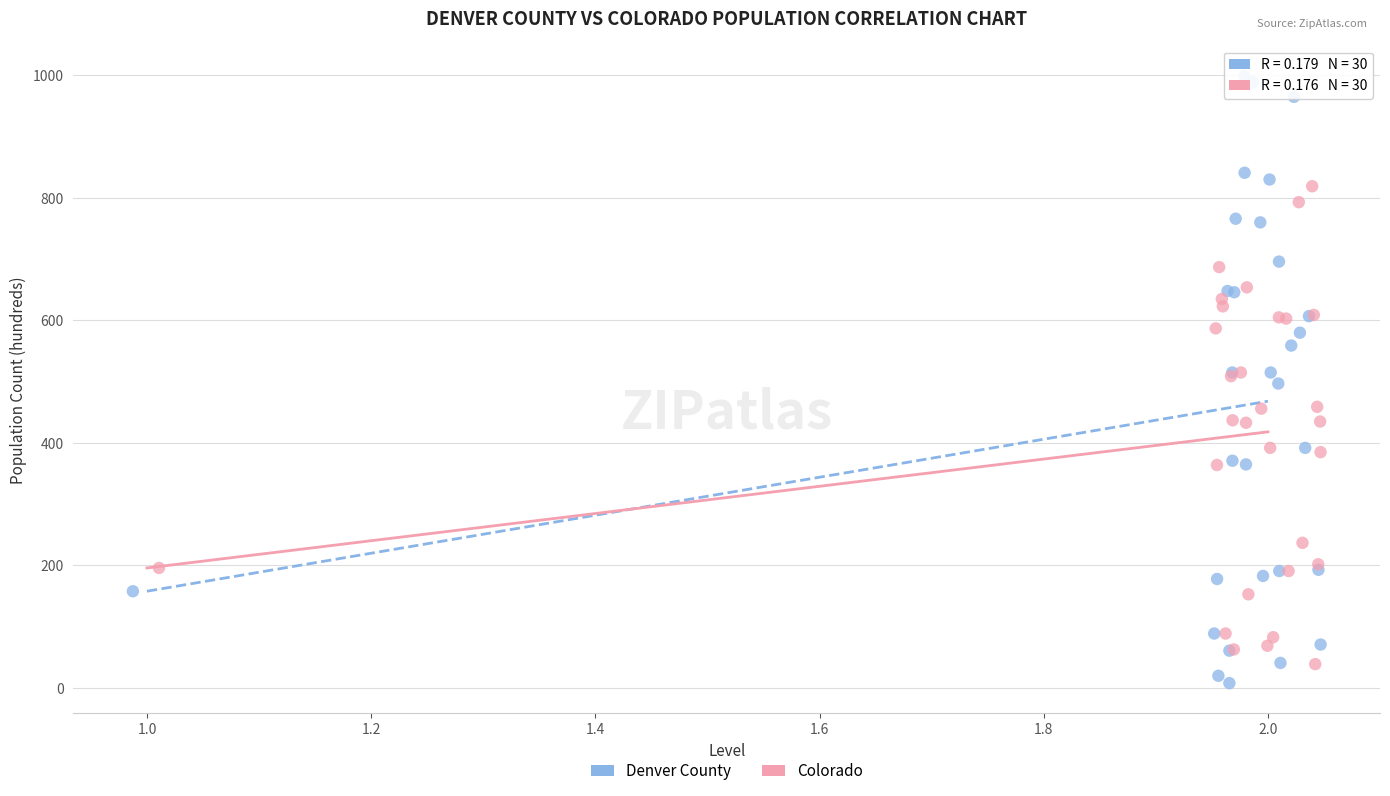

Which series contains the highest Y value?

Denver County